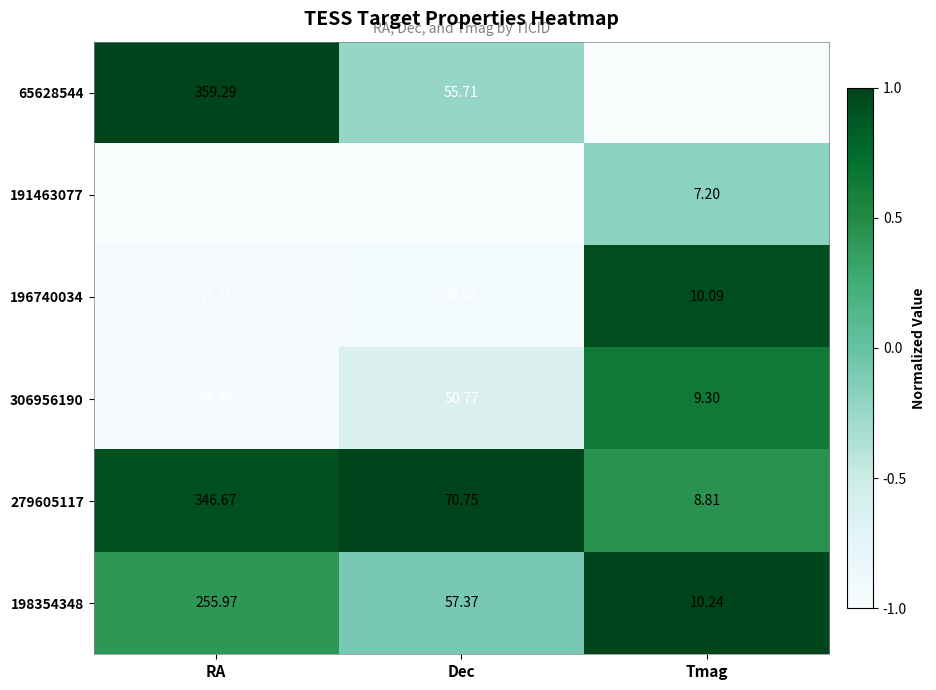

Which category has the lowest value in the 306956190 series?

Tmag